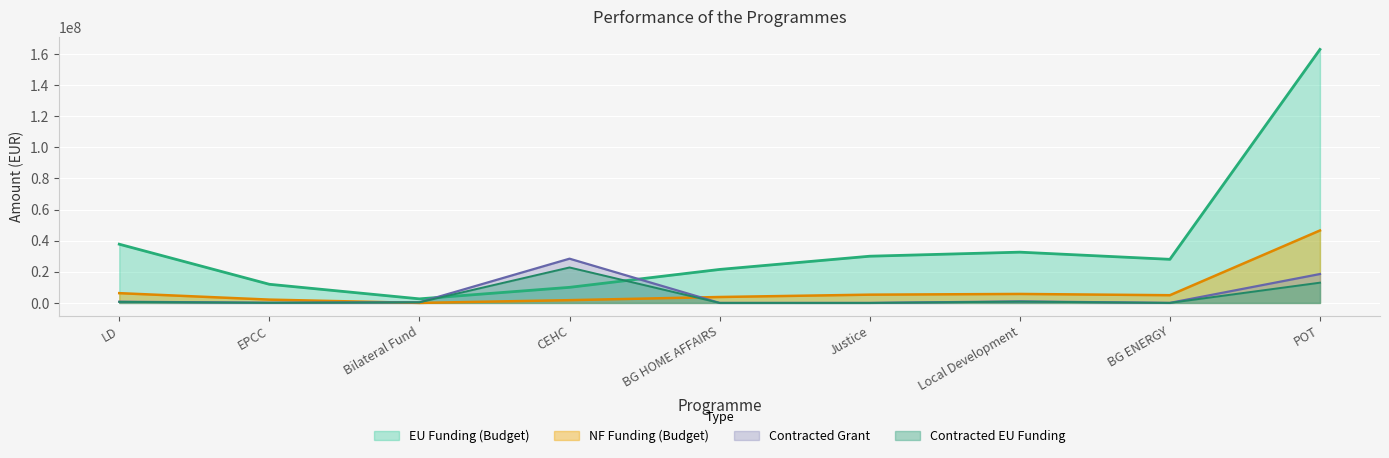

Is the value of EU Funding (Budget) at BG ENERGY greater than the value of Contracted Grant at POT?

Yes